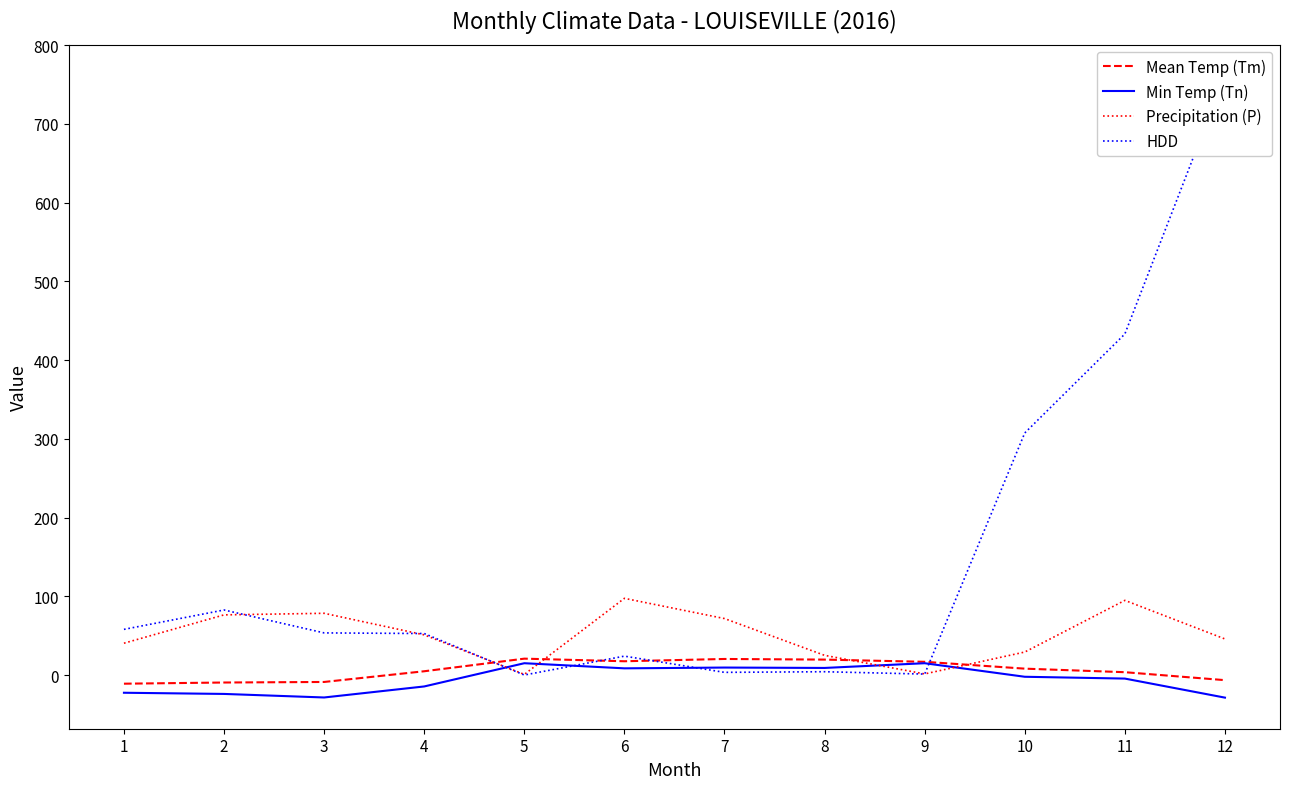

What is the difference between the second highest and second lowest values in the HDD series?

431.9